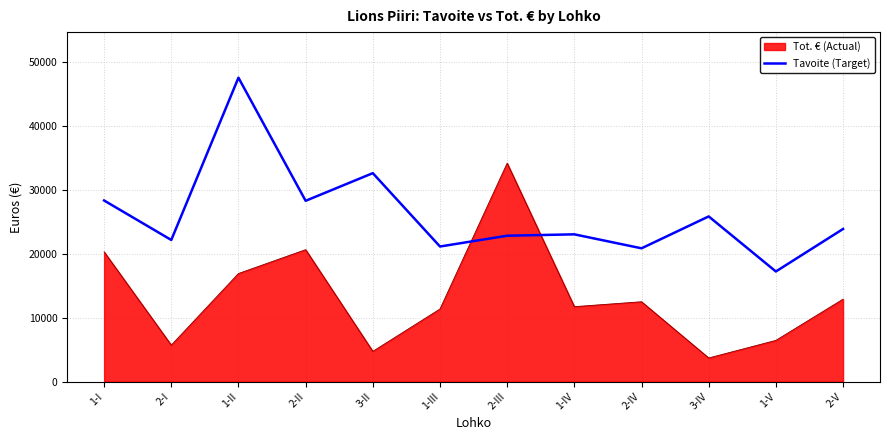

At which category does the chart reach its peak across all series?

1-II